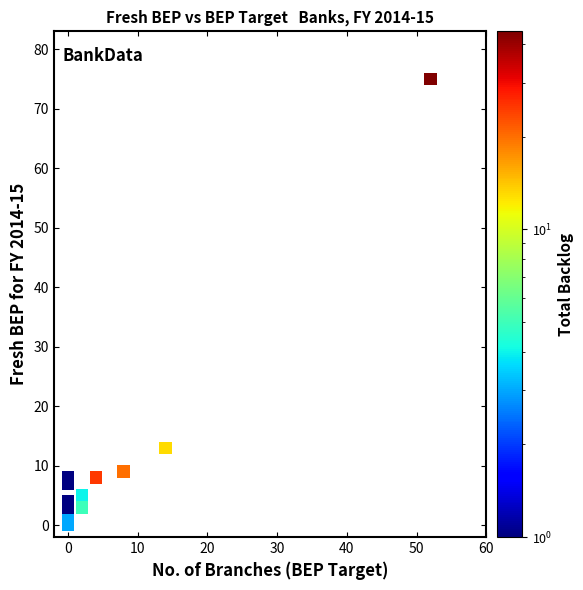

What Y value in the scatter plot is closest to 37?

13